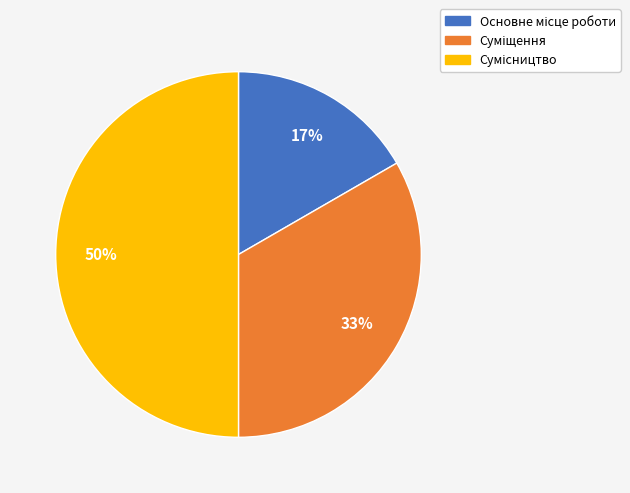

To the nearest percent, what is the difference between the largest and smallest slice percentages?

33%